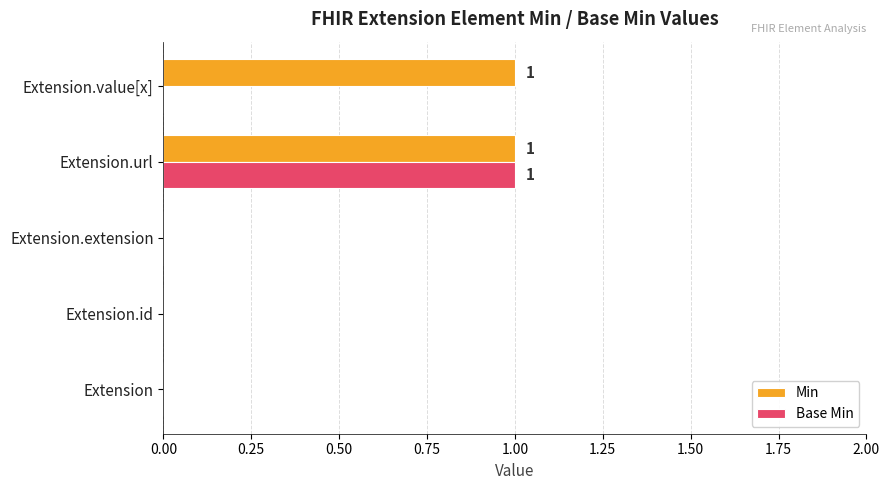

True or false: Base Min has a value of 0 at Extension.extension.

True